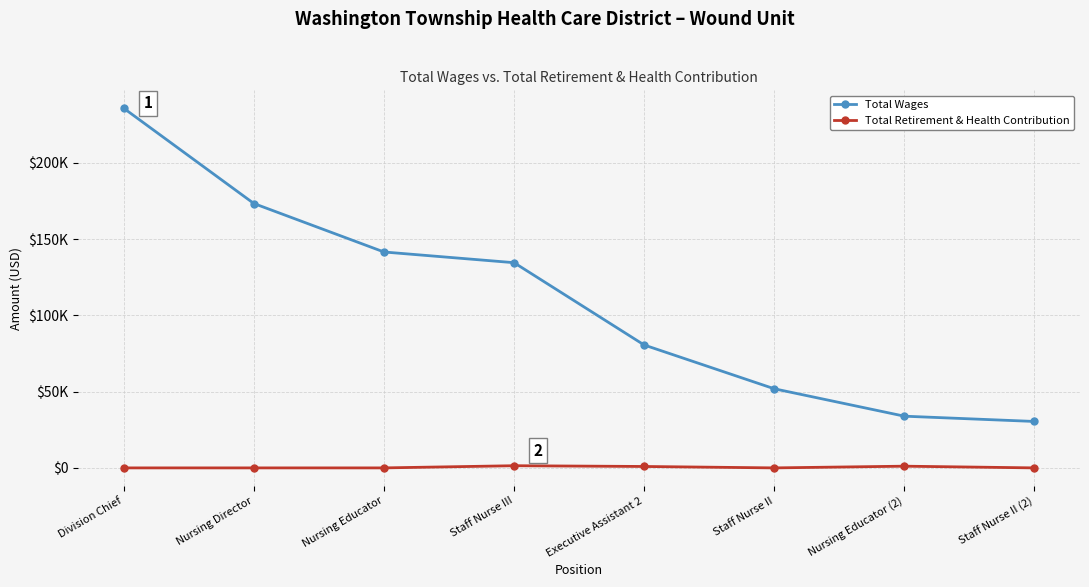

What is the spread (max minus min) of values at Staff Nurse II?

51861